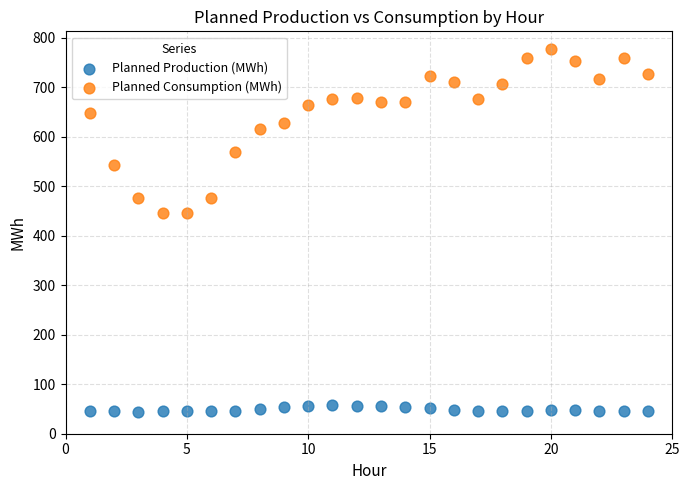

Which series reaches the minimum Y coordinate?

Planned Production (MWh)